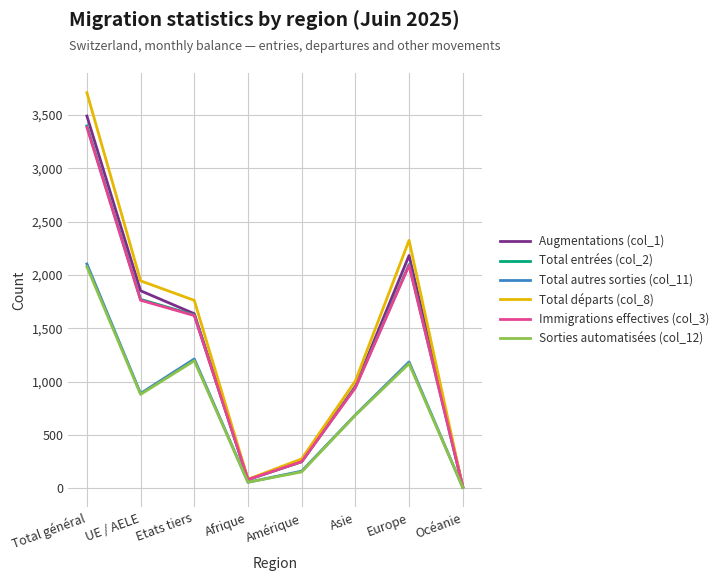

Which series has the largest range (max minus min)?

Total départs (col_8)